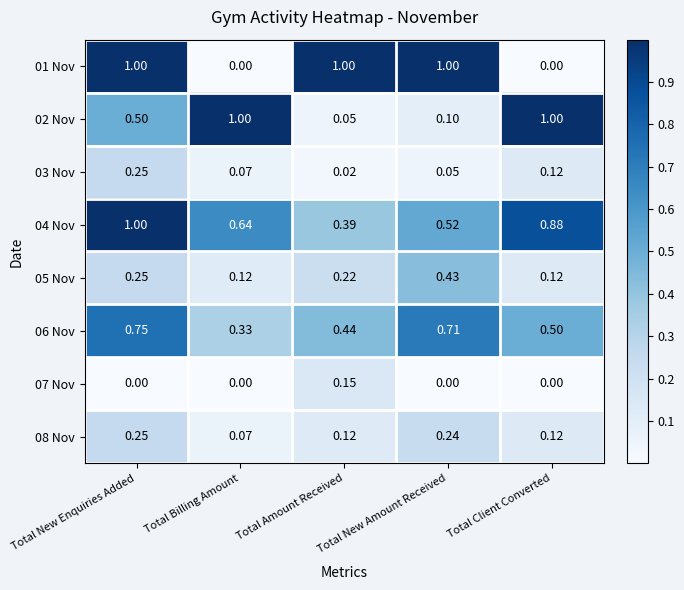

How many categories are shown in the chart?

5